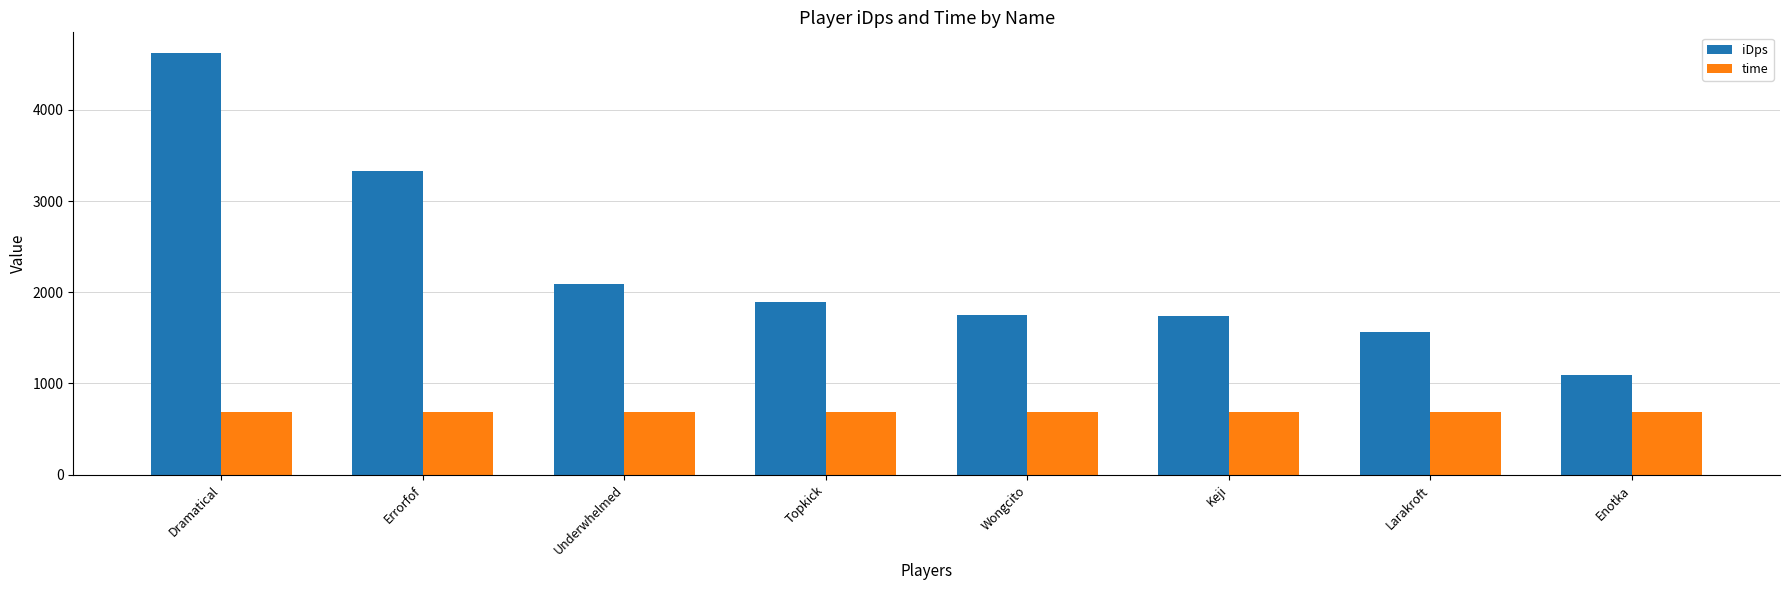

What is the label of the 8th bar from the left?

Enotka